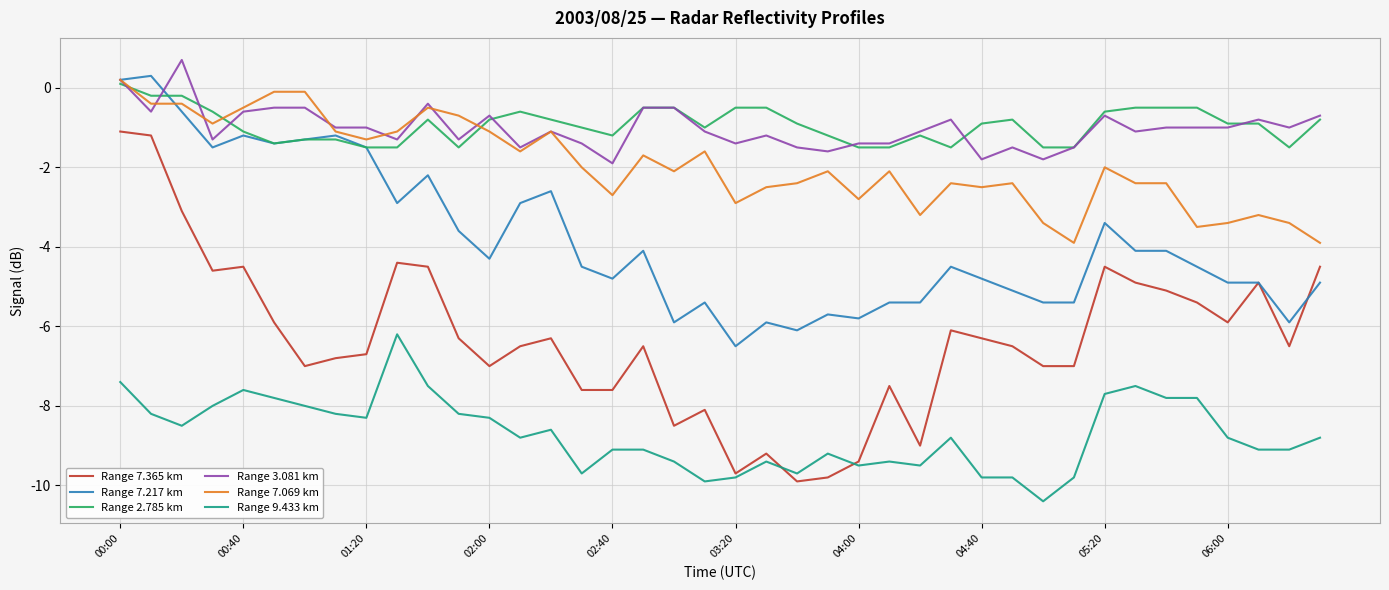

How many series are shown in this chart?

6